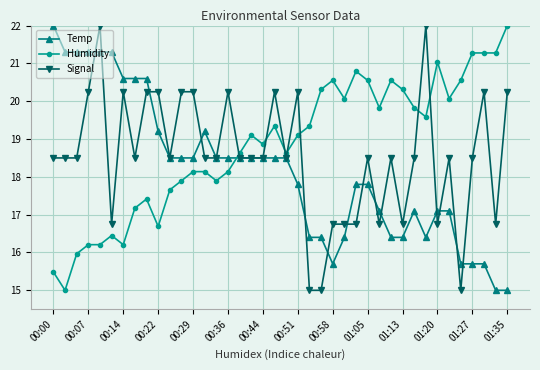

What is the lowest value of the Signal series?

15.0